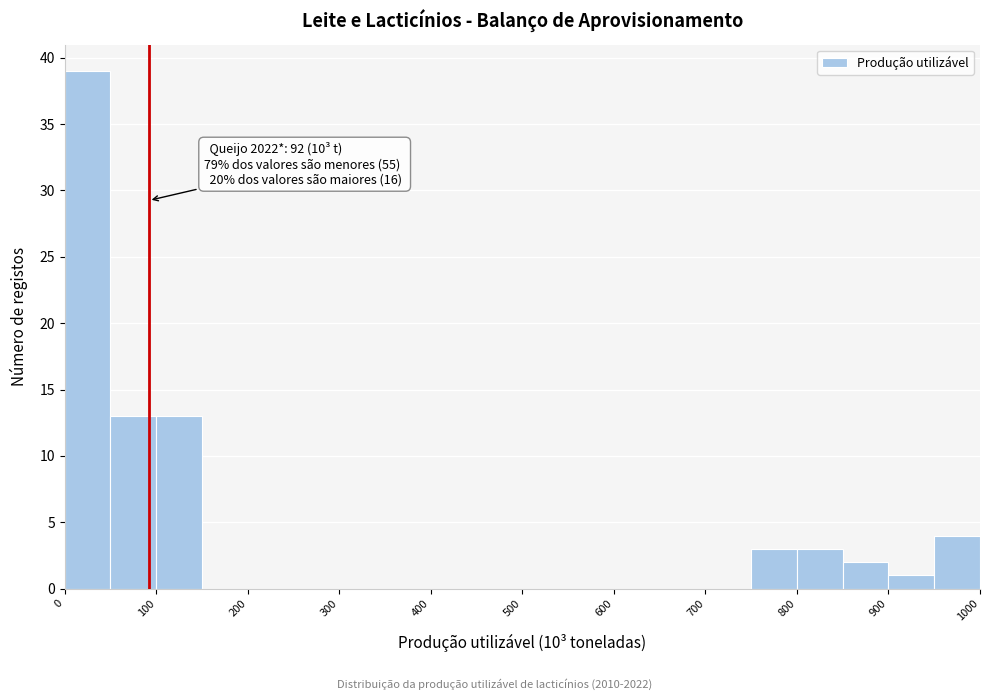

Over which range of the x-axis is the bar tallest?

0 to 50